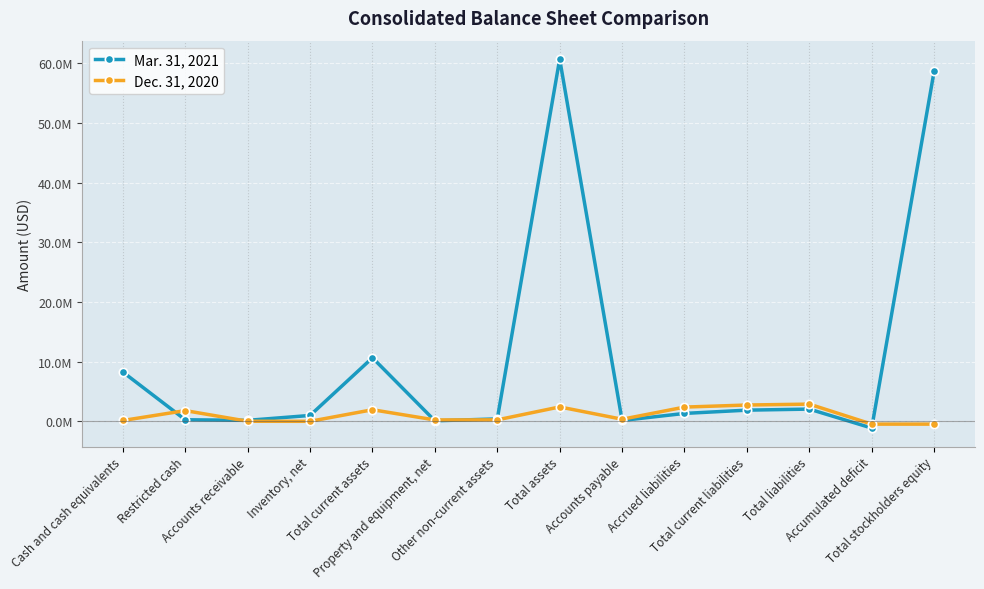

What is the label of the 11th point from the left?

Total current liabilities